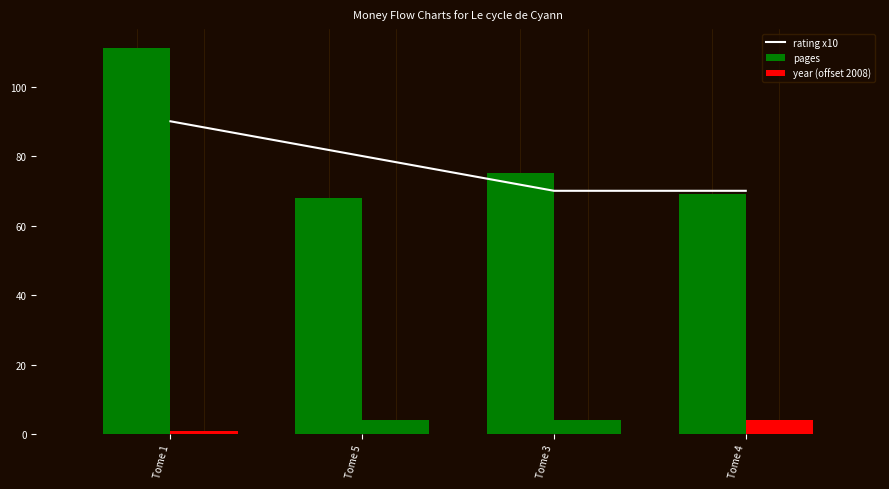

Reading right to left, transcribe all the data shown in this chart.

rating x10: Tome 4=70	Tome 3=70	Tome 5=80	Tome 1=90
pages: Tome 4=69	Tome 3=75	Tome 5=68	Tome 1=111
year (offset 2008): Tome 4=4	Tome 3=4	Tome 5=4	Tome 1=1